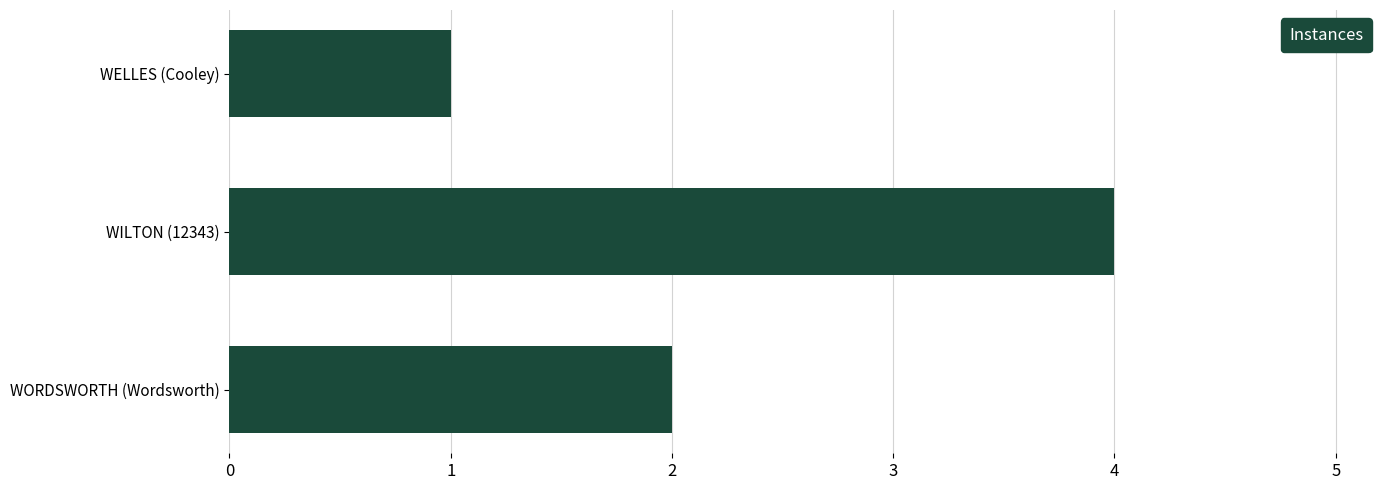

Count the number of categories in the chart.

3